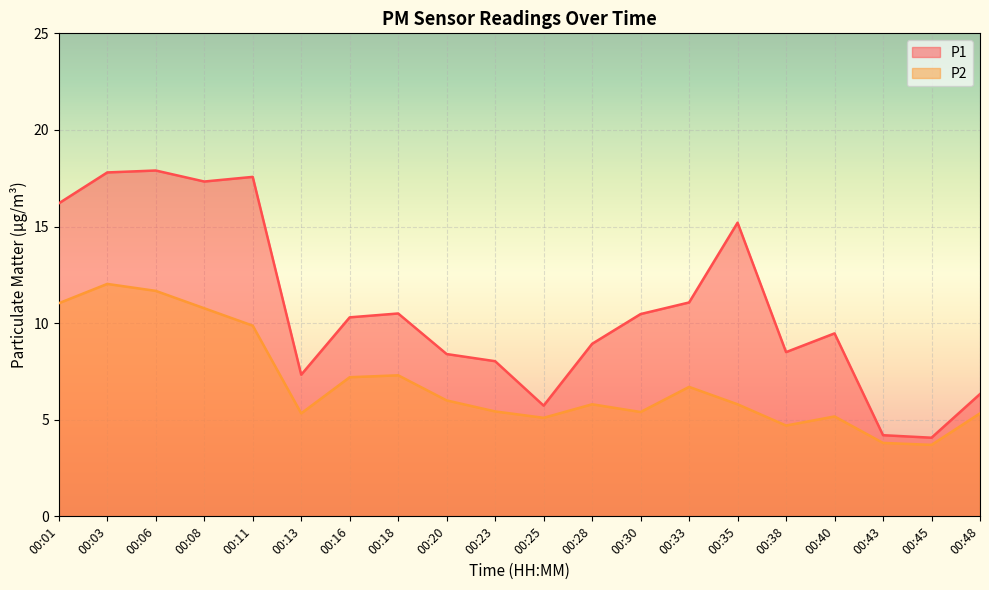

Which has a higher value, 00:11 or 00:08?

00:11